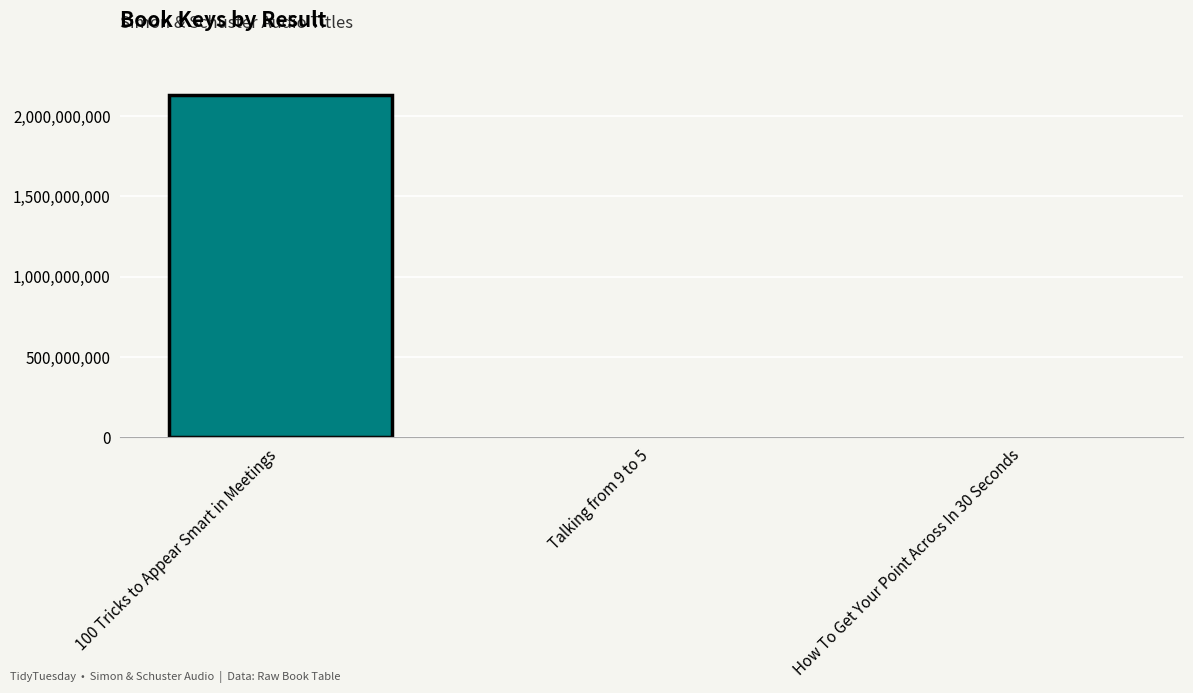

Are the bars horizontal?

No